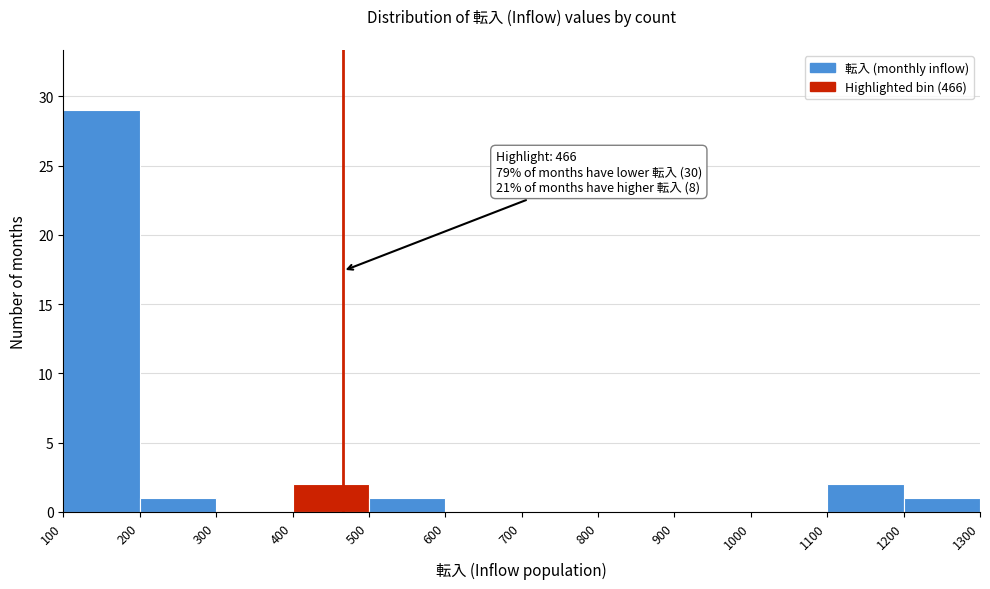

Which range on the x-axis has the tallest bar?

100 to 200